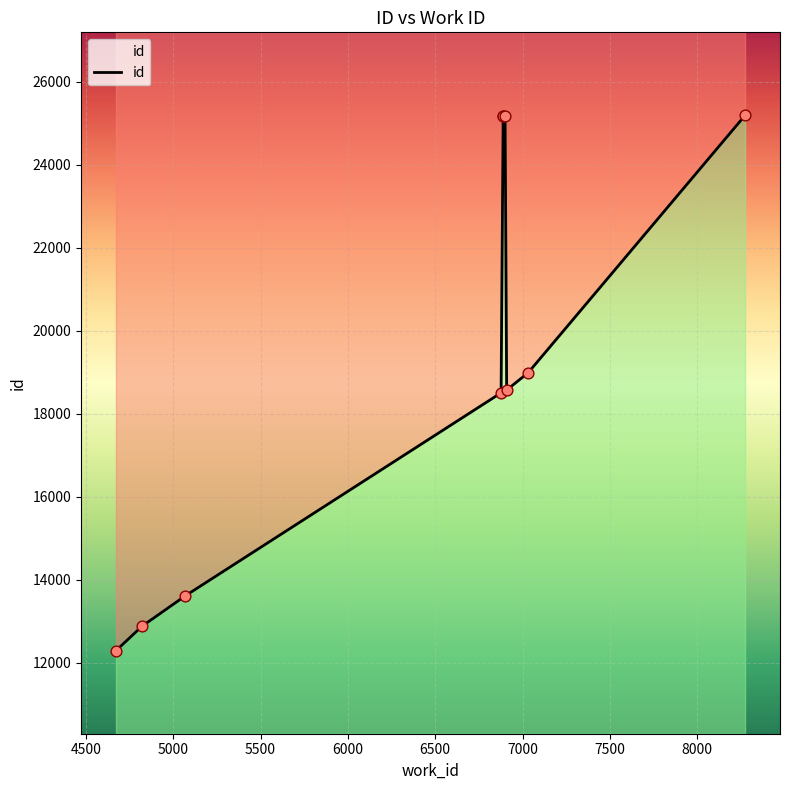

What is the change in value from 6877 to 6900?

+6678